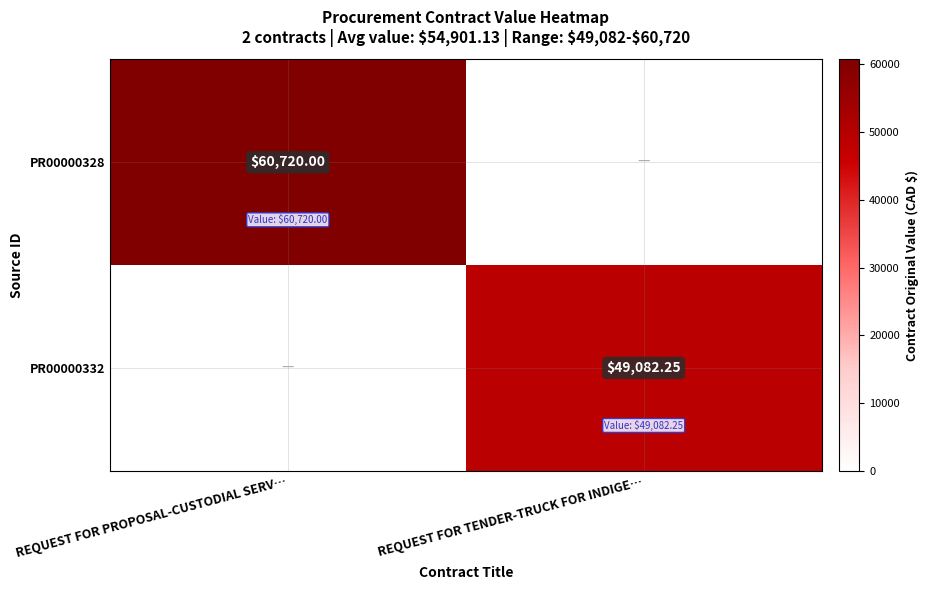

Is the value of PR00000332 at REQUEST FOR TENDER-TRUCK FOR INDIGE… greater than the value of PR00000328 at REQUEST FOR PROPOSAL-CUSTODIAL SERV…?

No